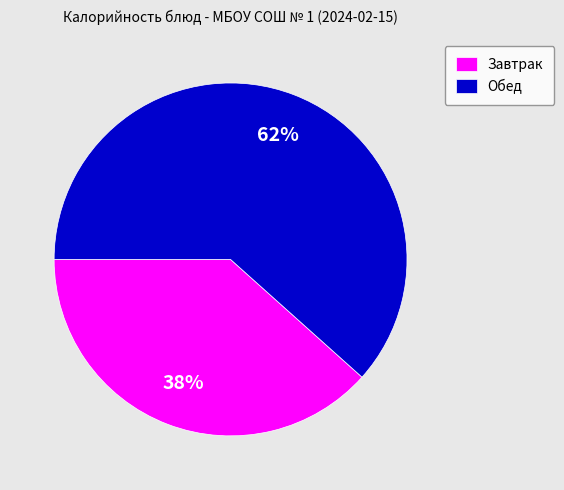

How many segments does this pie chart have?

2